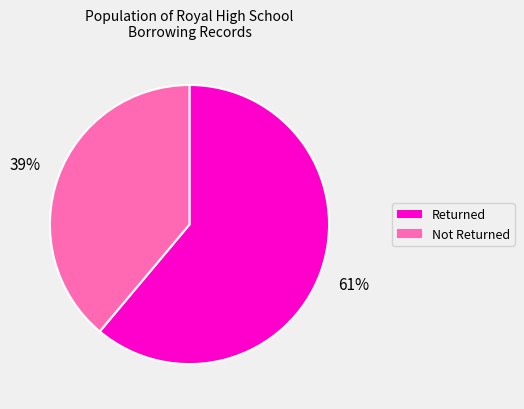

To the nearest percent, what is the difference between the largest and smallest slice percentages?

22%